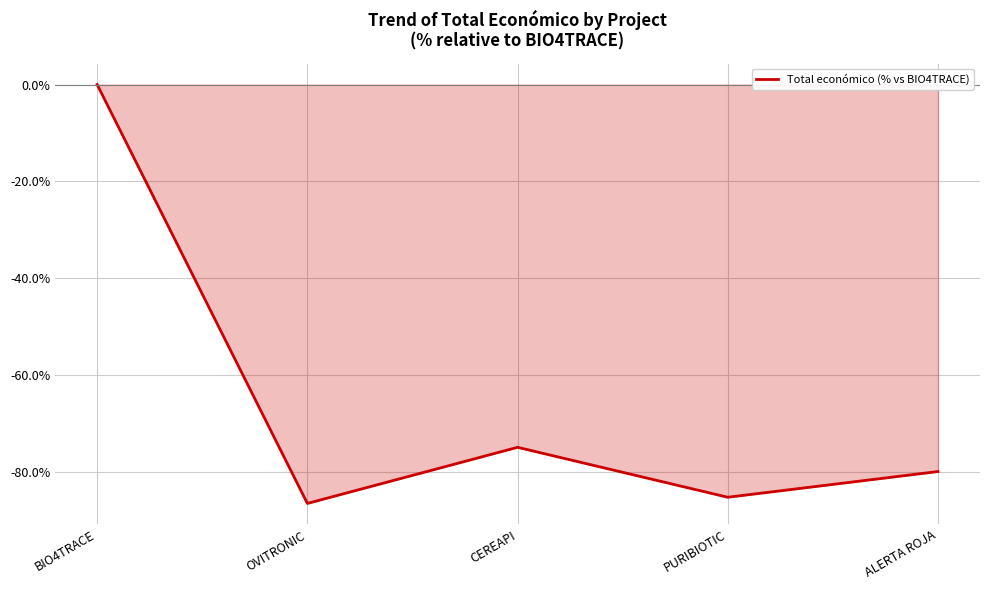

How many values are below zero?

4